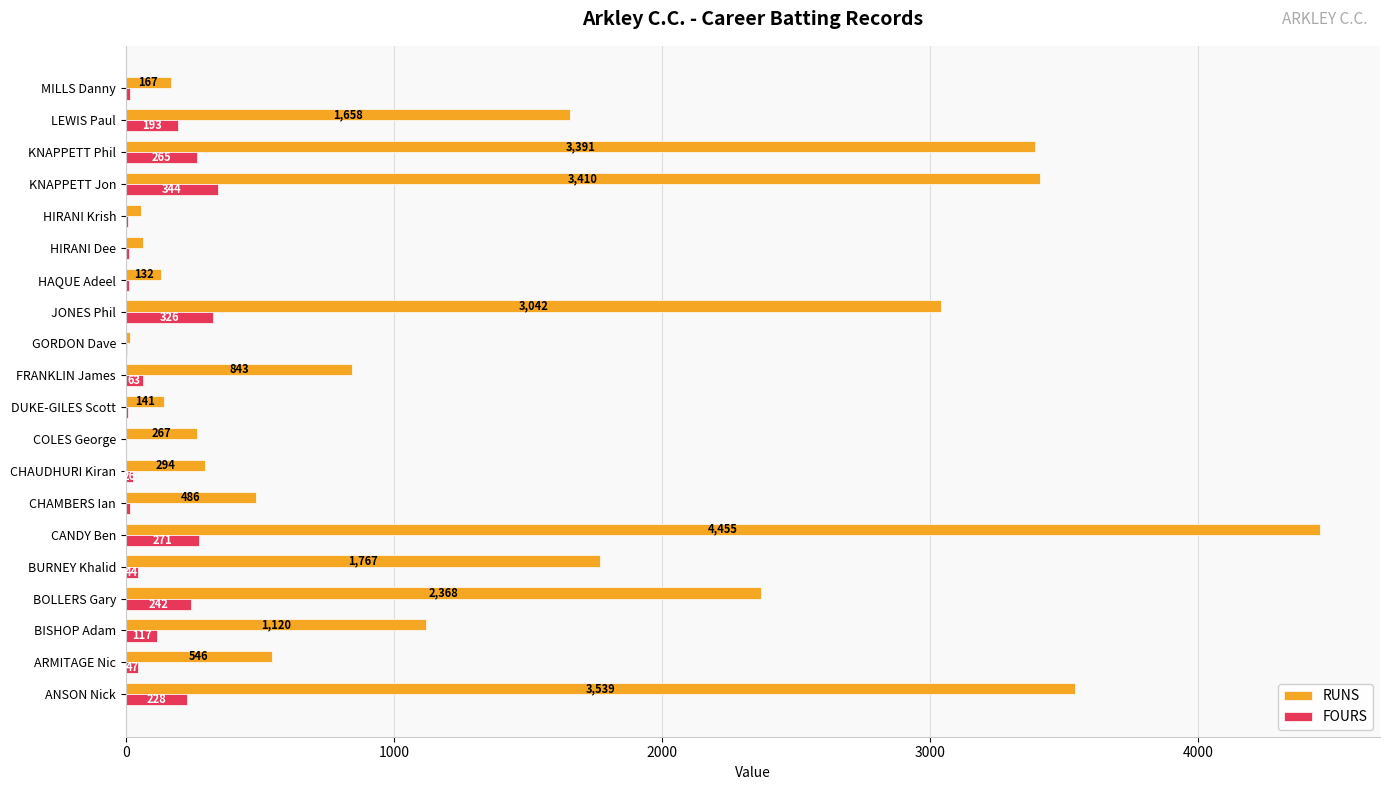

What is the approximate value of FOURS at CANDY Ben?

271